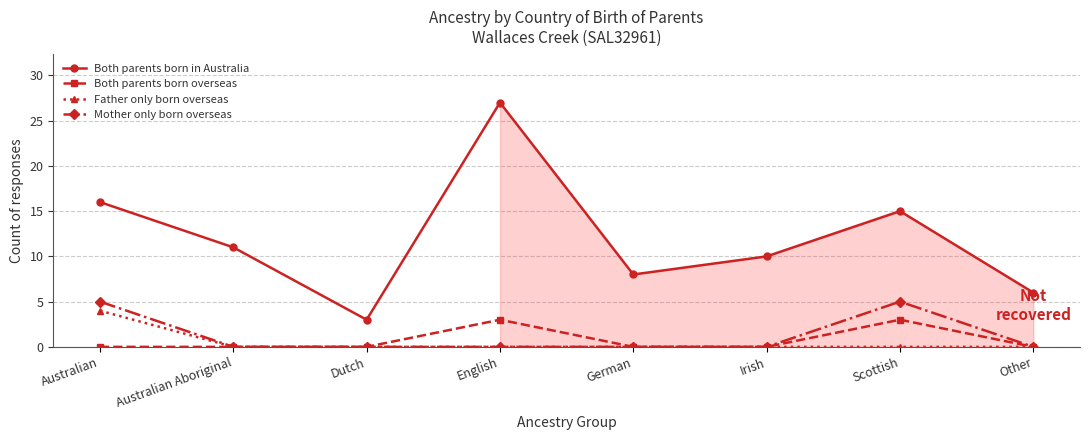

Is the value of Mother only born overseas at Scottish greater than the value of Both parents born in Australia at Australian Aboriginal?

No